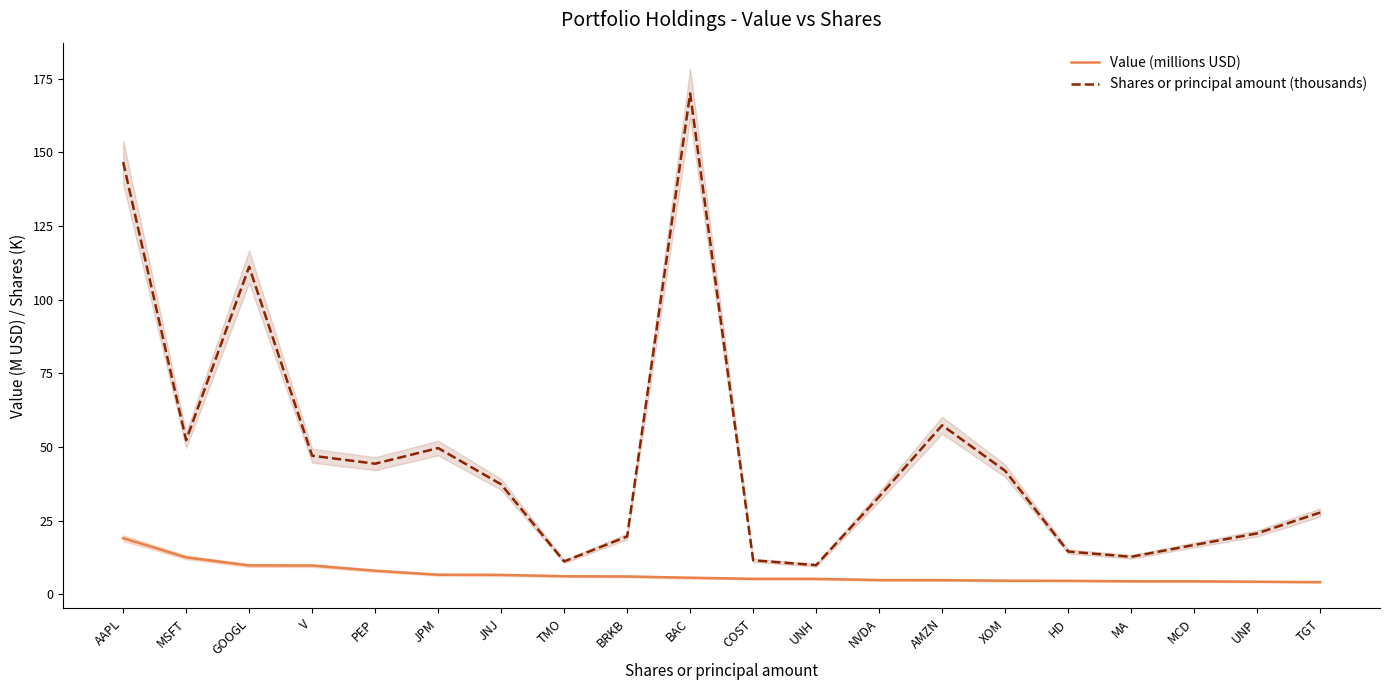

What is the total value across all series at UNH?

15.2